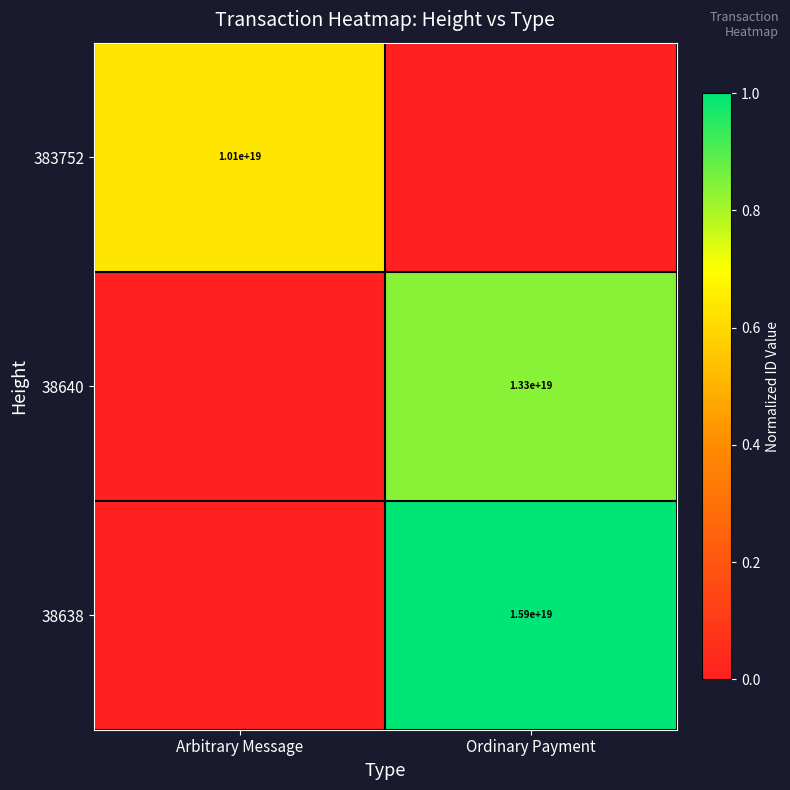

True or false: 38640 has a value of 5038588855177318400 at Ordinary Payment.

False